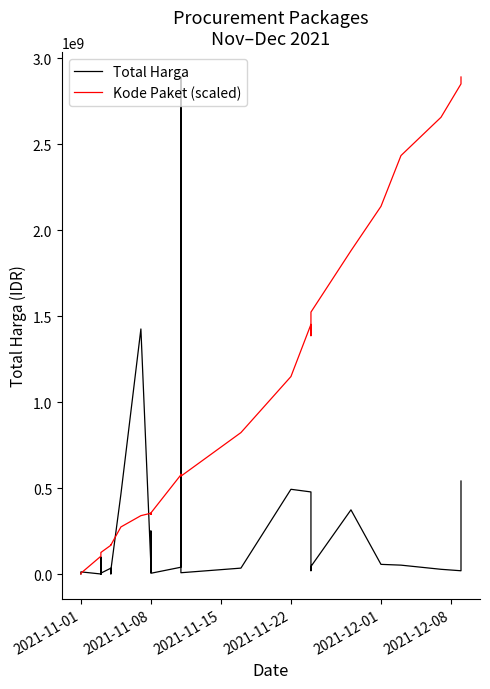

What is the sum of all Kode Paket (scaled) values?

26918643754.6